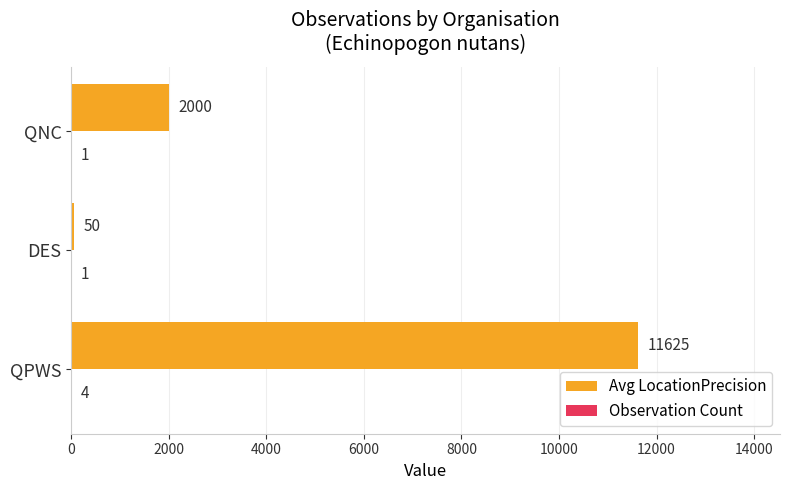

True or false: Avg LocationPrecision has a value of 1372 at QNC.

False